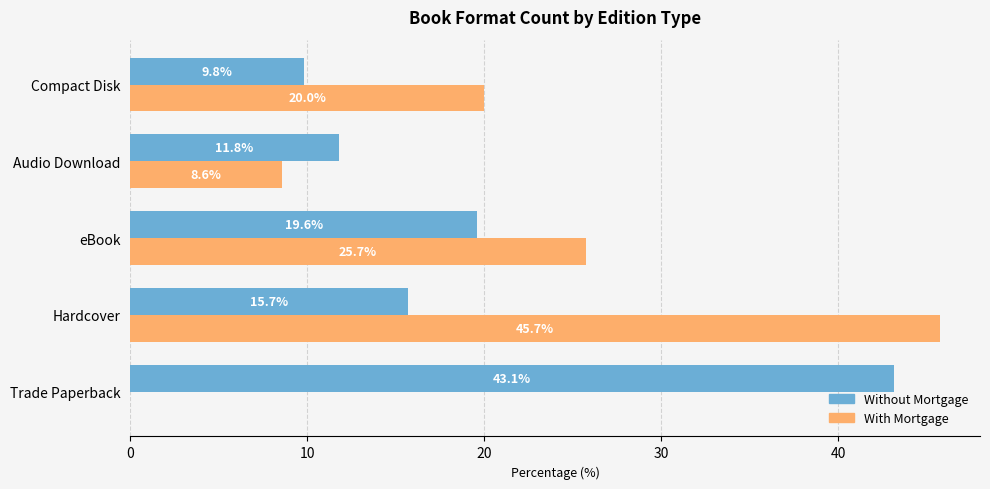

How many positive values does the With Mortgage series have?

4